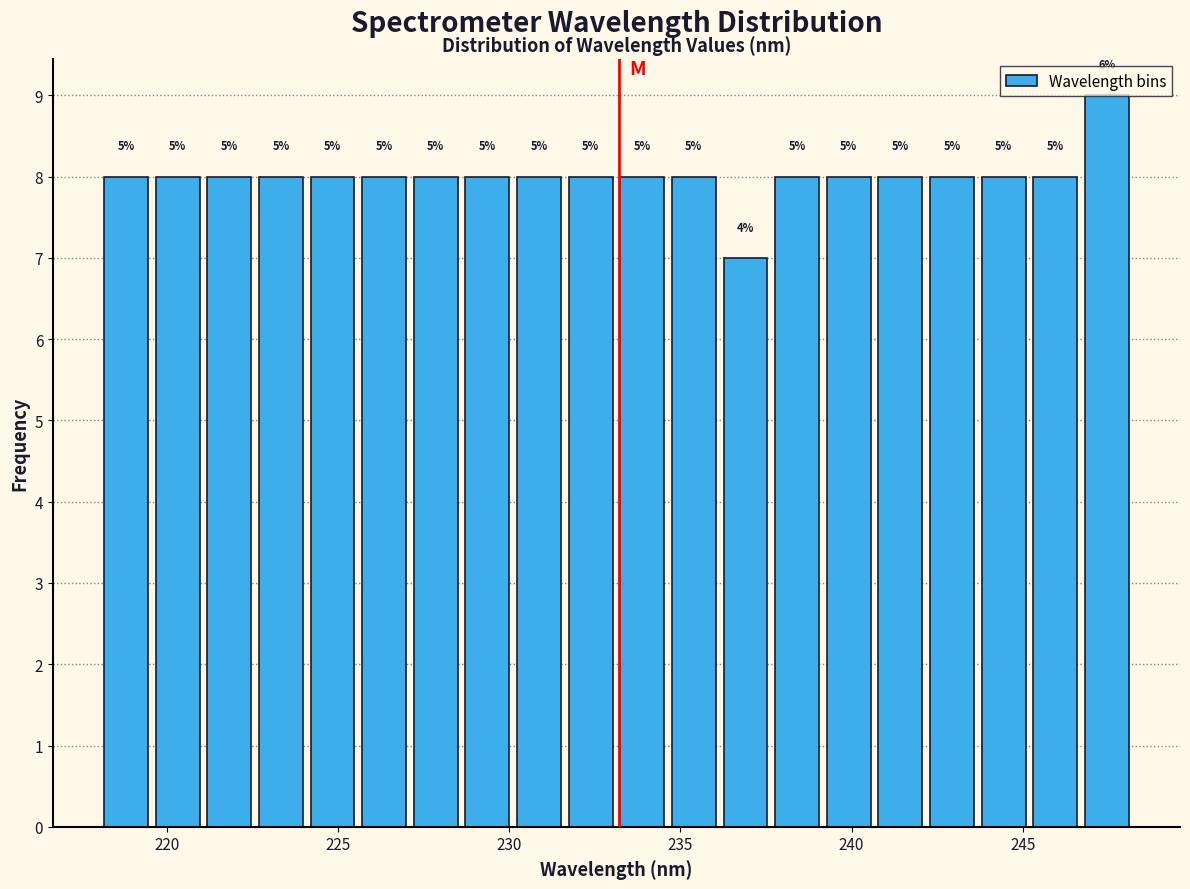

Read against the x-axis, roughly where is the centre of the tallest bar?

247.5